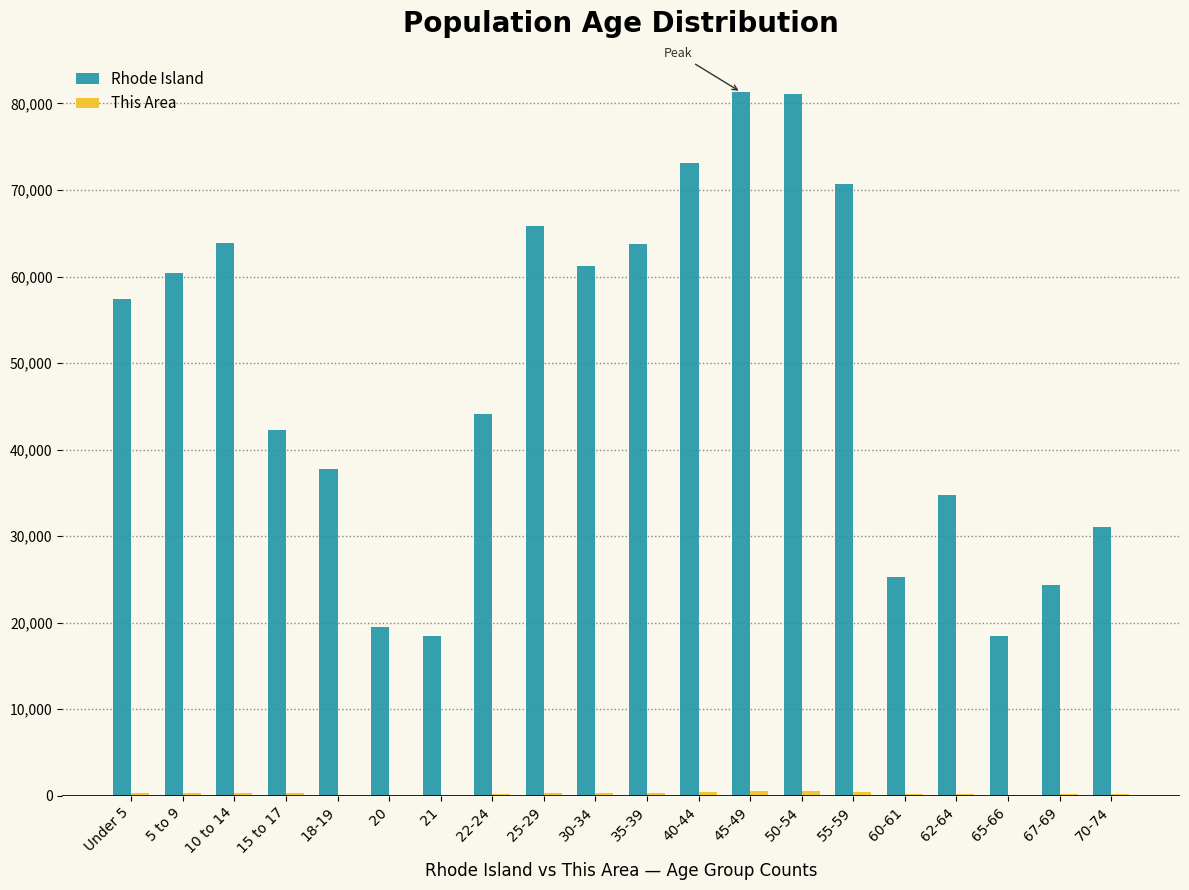

Between 50-54 and 67-69, which series saw the biggest shift?

Rhode Island